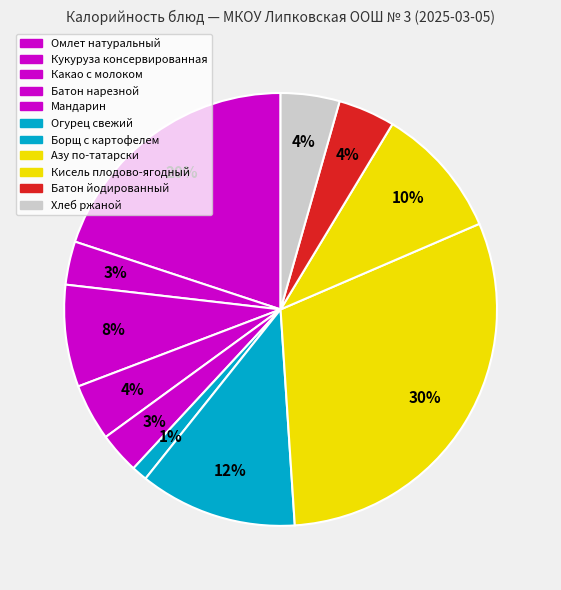

Is it true that Огурец свежий is 1% of the pie?

True